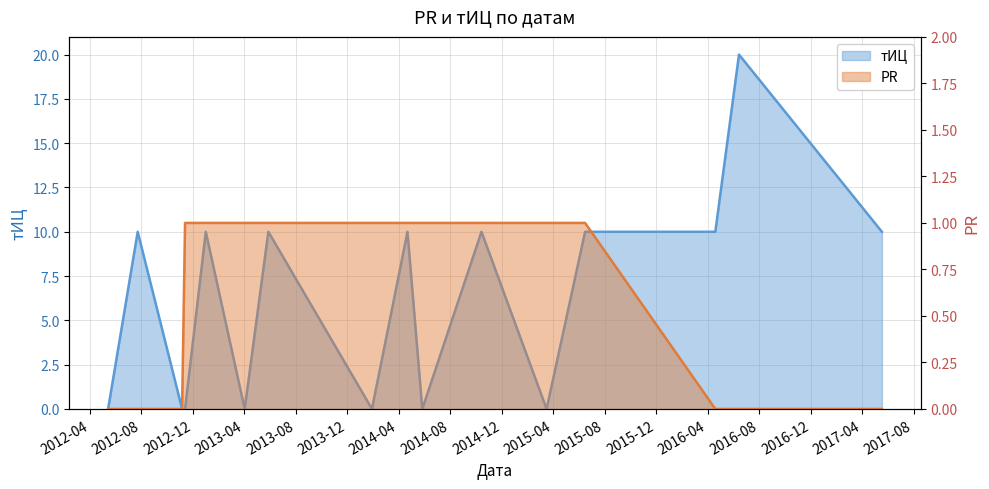

True or false: PR has more than 2 interior local peaks.

False